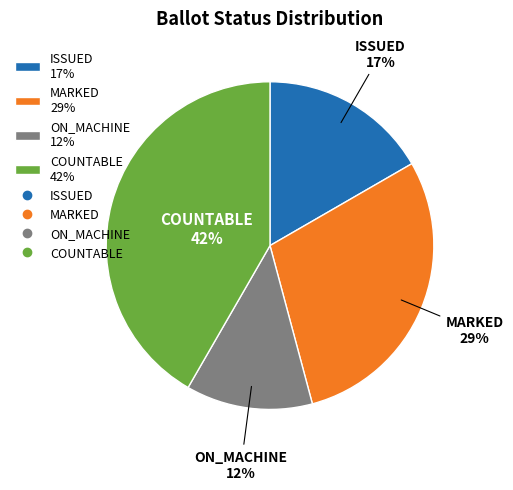

To the nearest percent, what is the average slice percentage?

25%